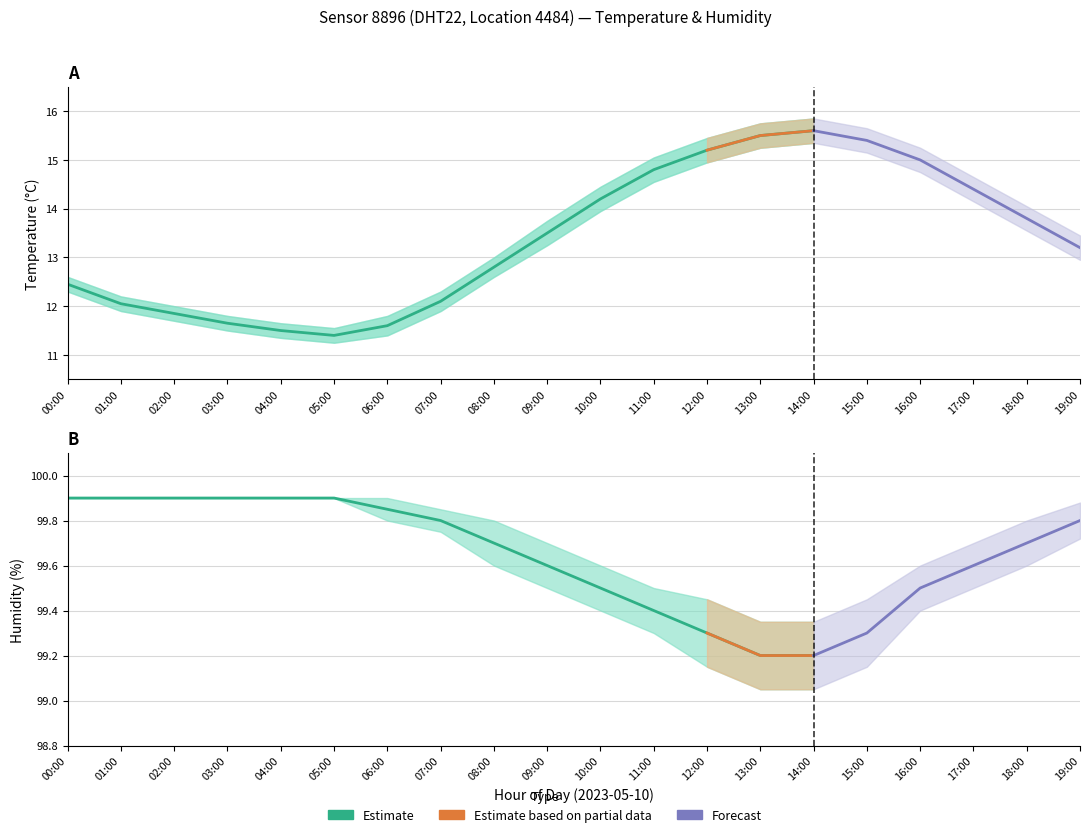

Is this an area chart (filled region under the line)?

No